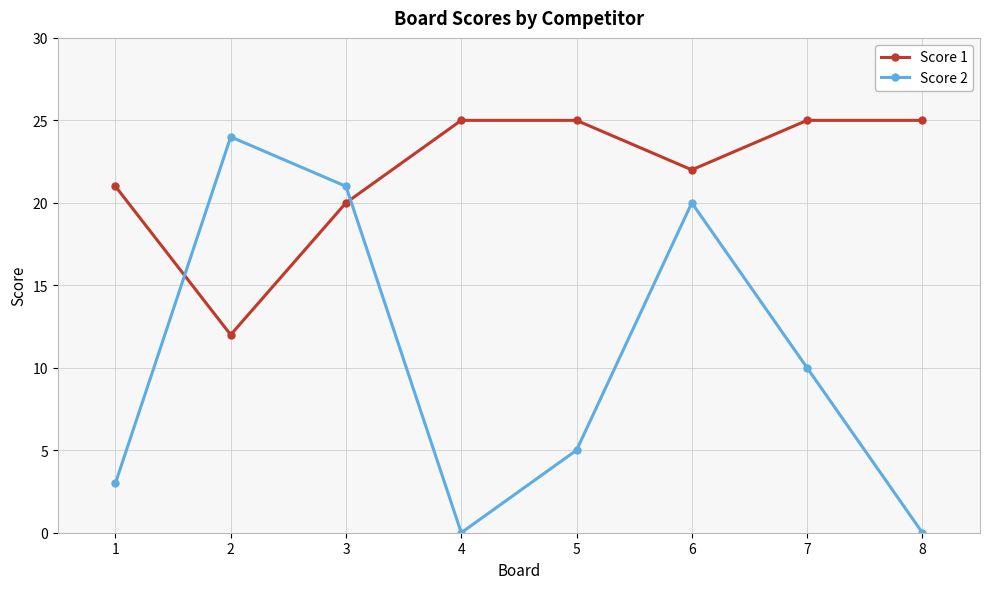

Is the value of Score 1 at 1 greater than the value of Score 2 at 8?

Yes